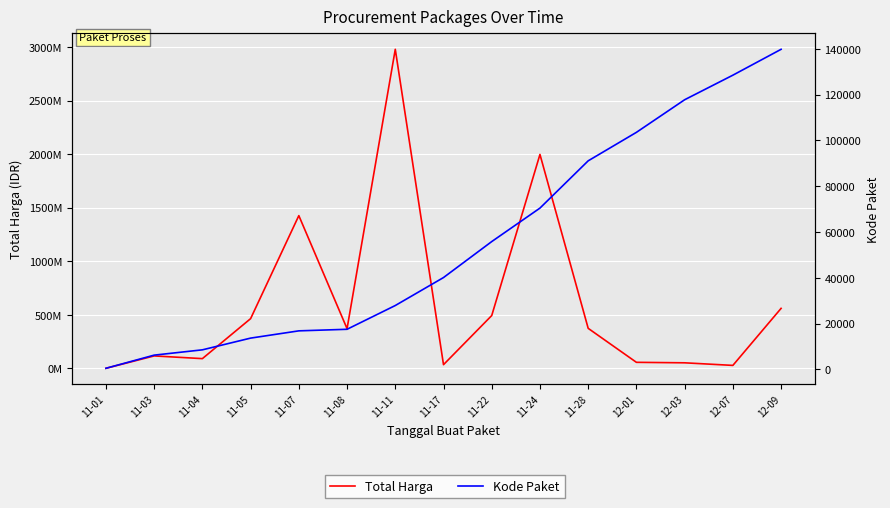

What is the label of the 6th point from the left?

11-08